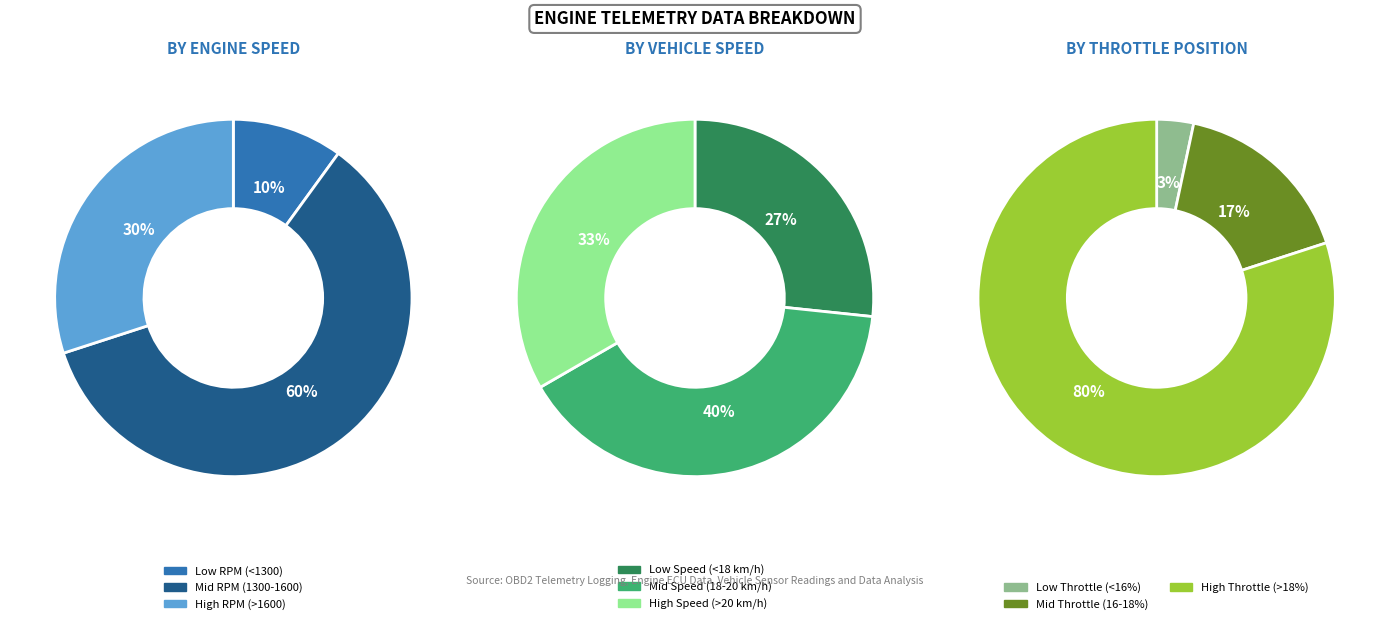

What percentage is the 16 slice, to the nearest percent?

3%